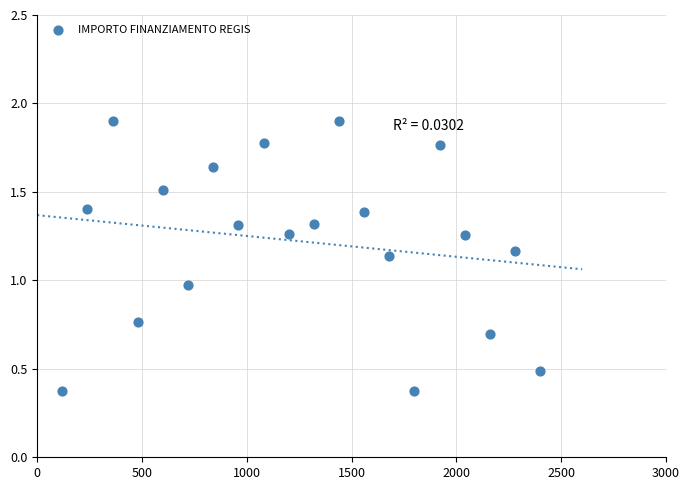

What is the range of X values (max minus min)?

2280.0